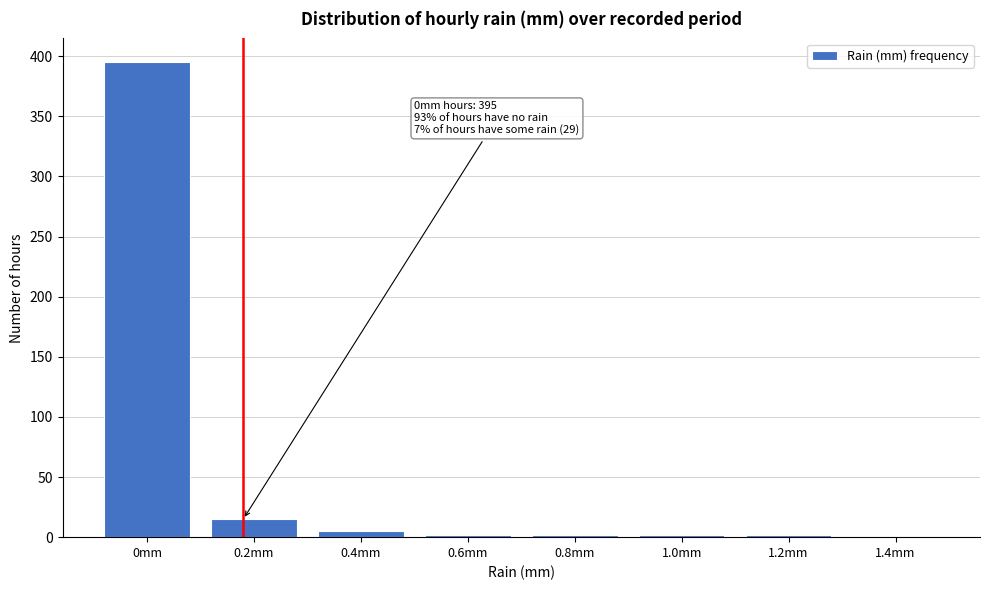

What is the sum of all values?

424